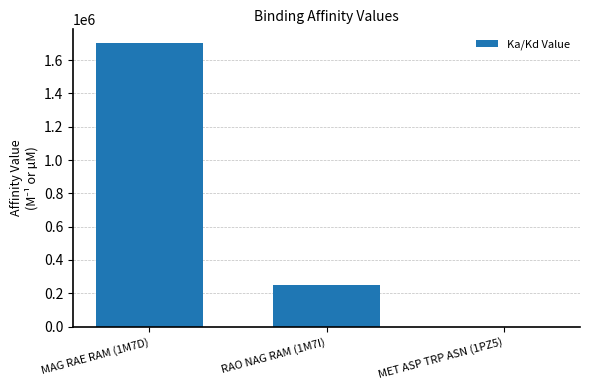

What is the change in value from MAG RAE RAM (1M7D) to MET ASP TRP ASN (1PZ5)?

-1699996